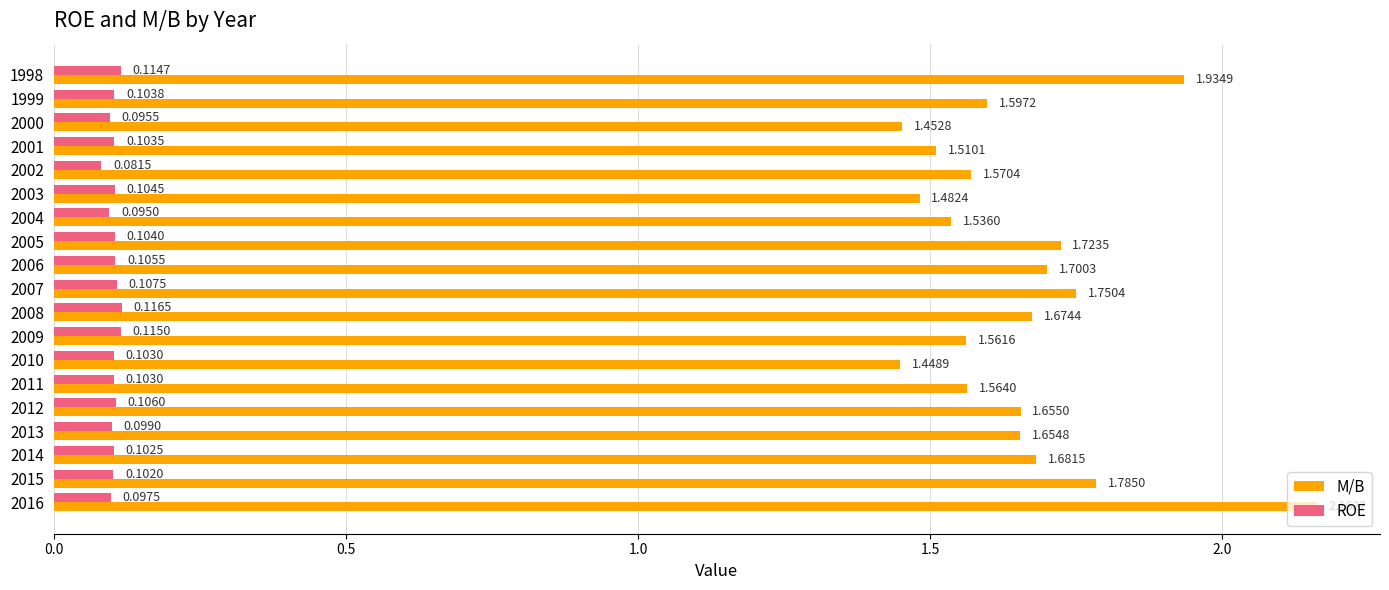

Which series changed the most between 1998 and 1999?

M/B